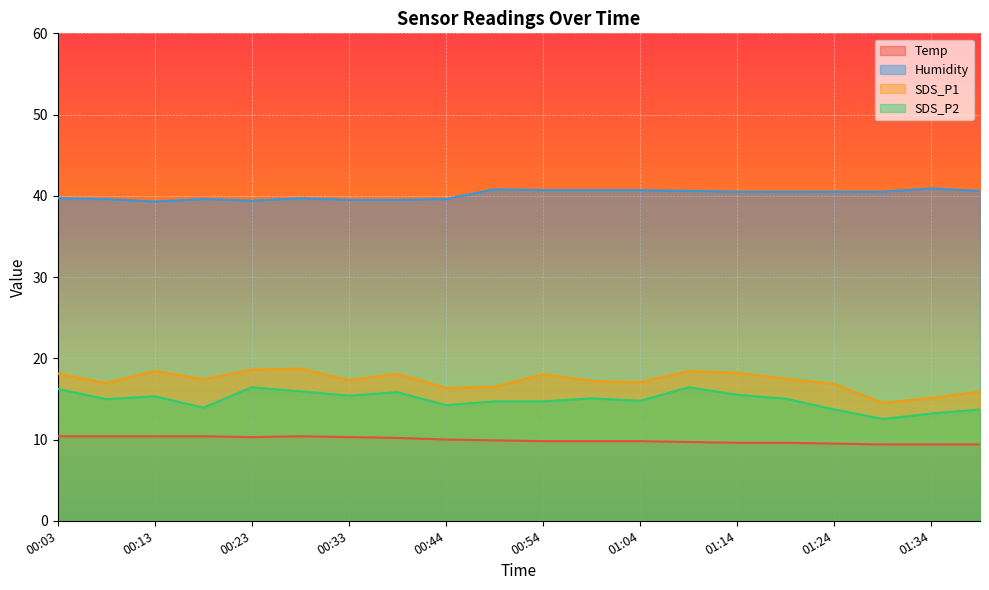

The SDS_P1 series shows 3.4 at 01:29. True or false?

False